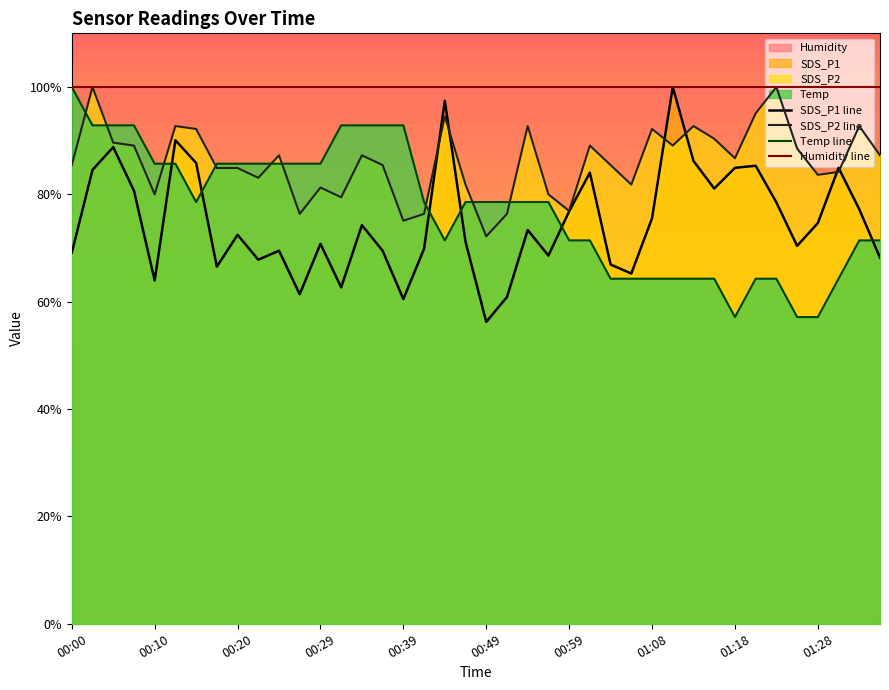

True or false: SDS_P1 and SDS_P2 cross at least once.

True